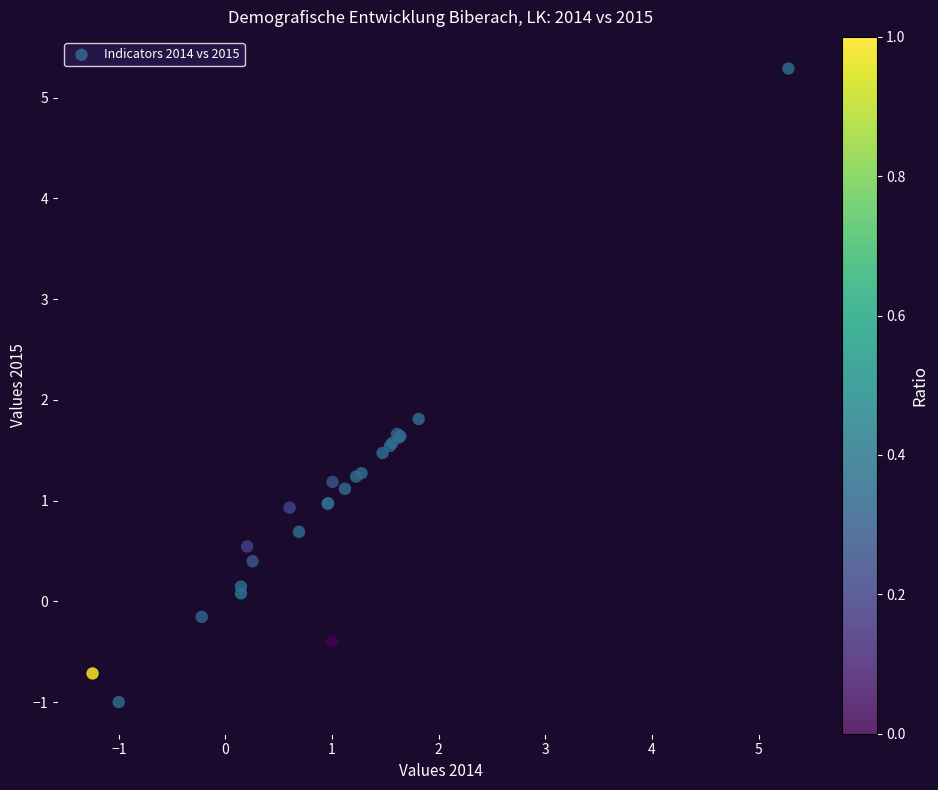

What Y value in the scatter plot is closest to 2?

1.8